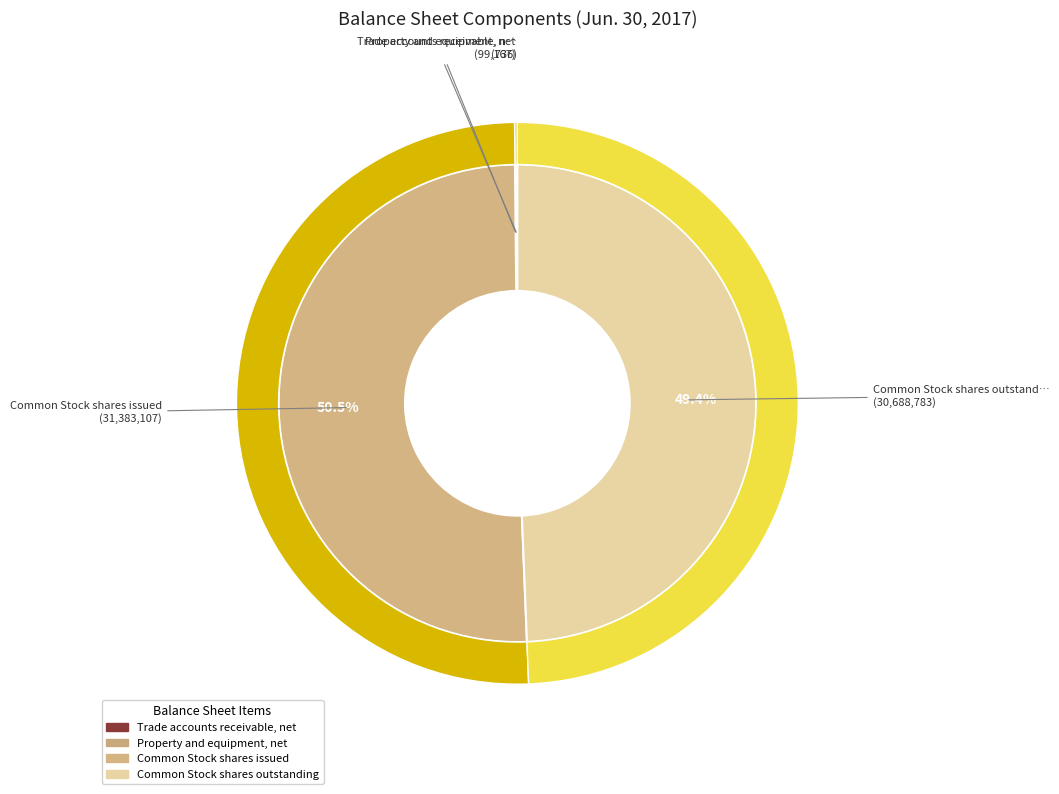

Rank the categories by value from lowest to highest.

Trade accounts receivable, net, Property and equipment, net, Common Stock shares outstanding, Common Stock shares issued